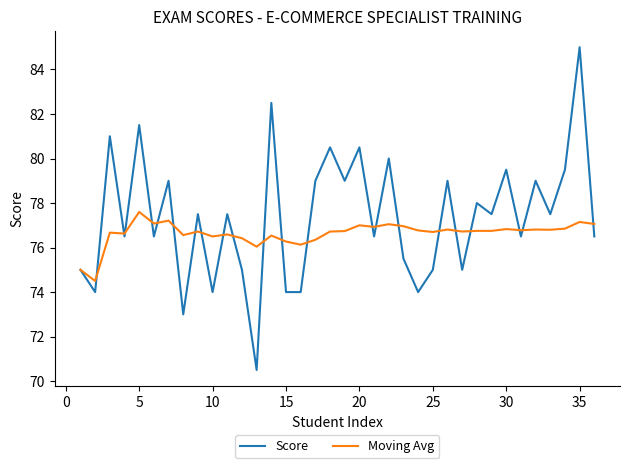

Which series has the largest total across all categories?

Score